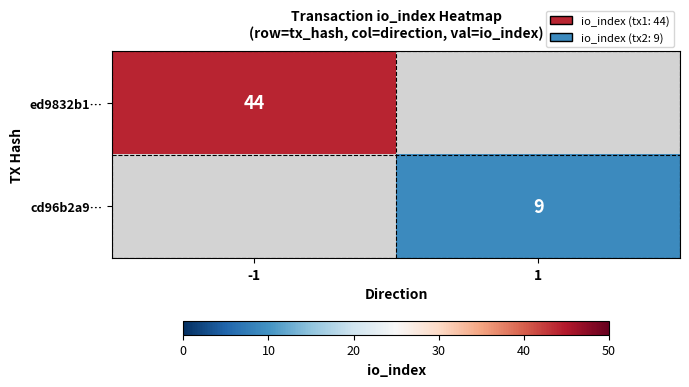

The ed9832b1… series shows 44 at -1. True or false?

True